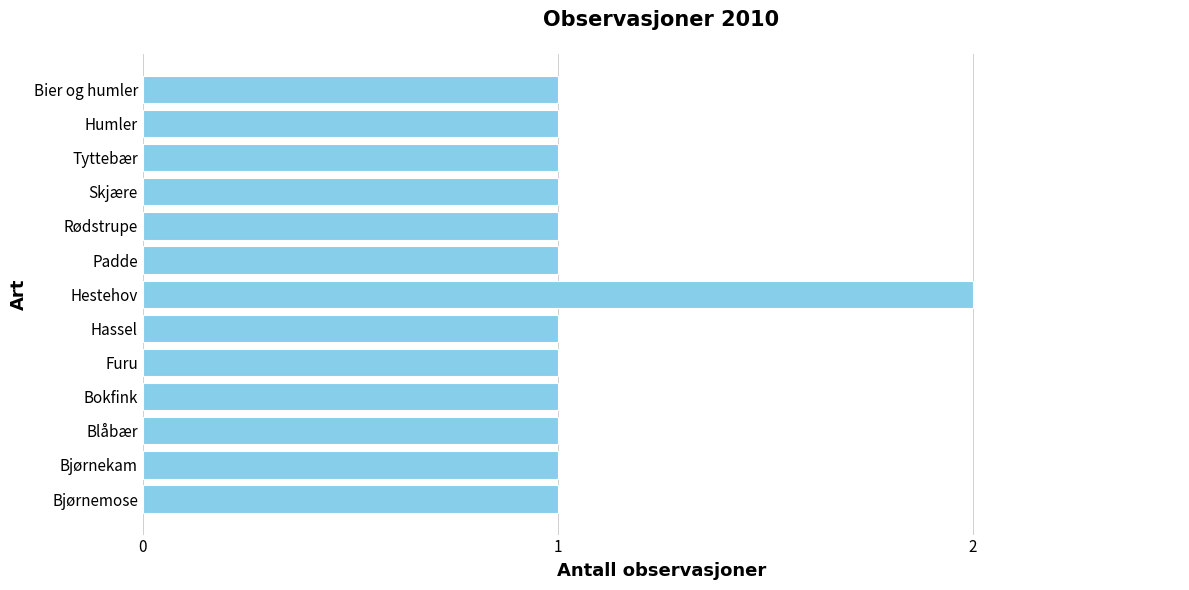

True or false: the data shows 1 at Furu.

True